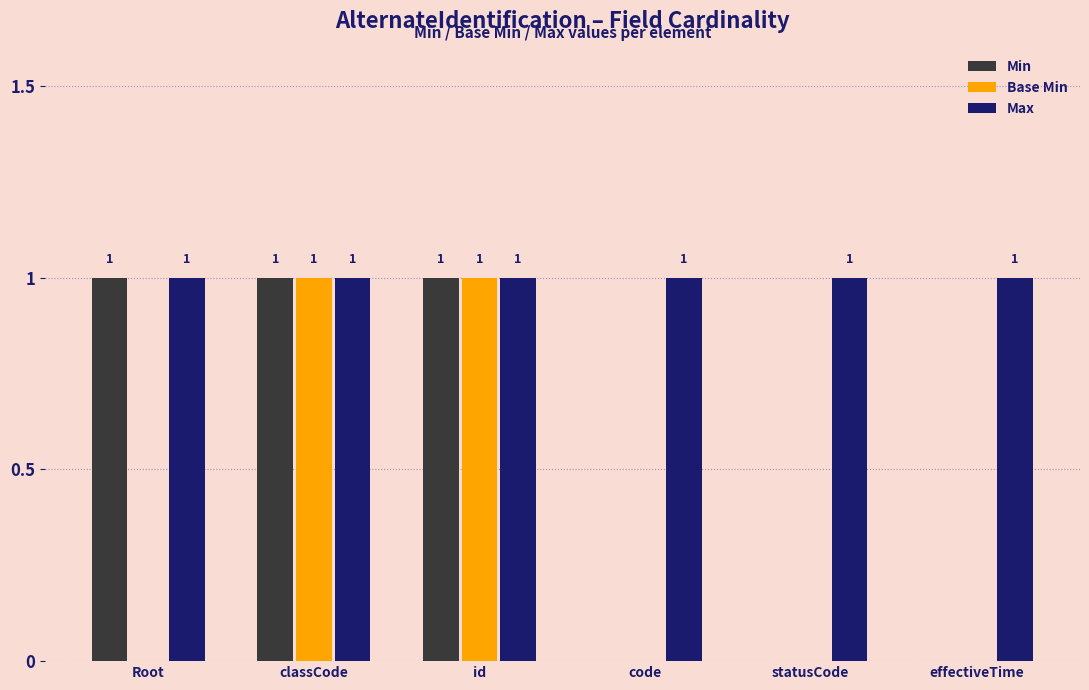

Which series has the largest total across all categories?

Max